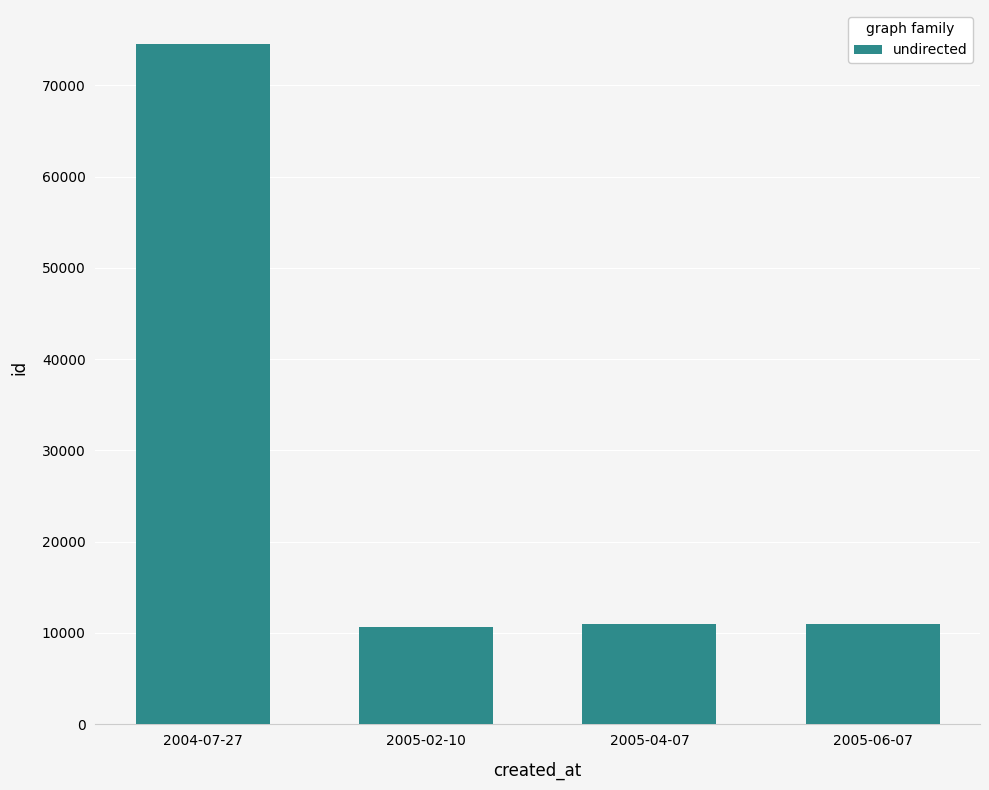

What is the label of the 4th bar from the right?

2004-07-27